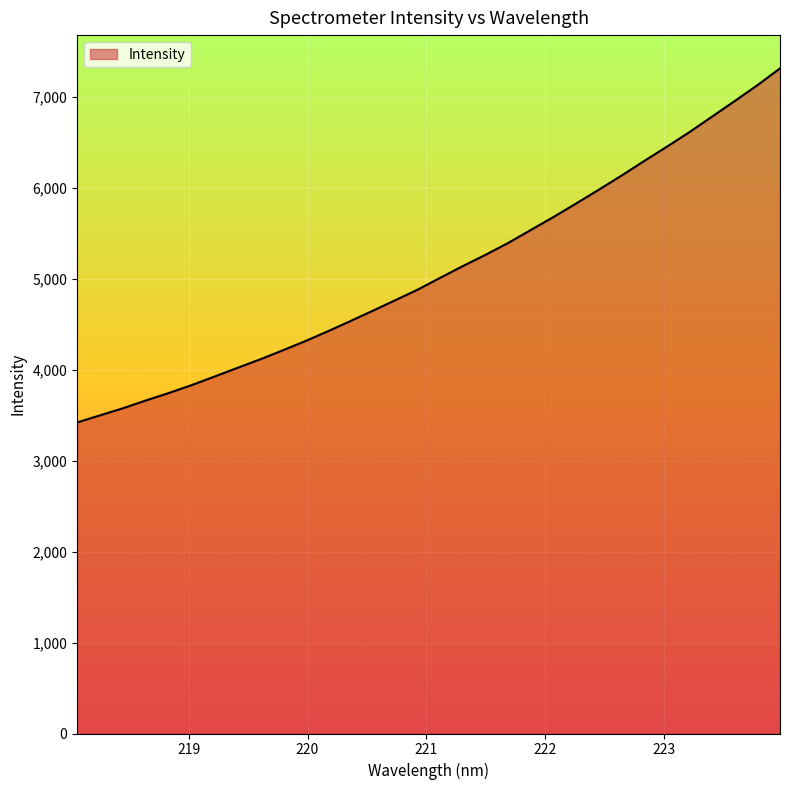

What is the difference between the maximum and minimum values?

3895.9